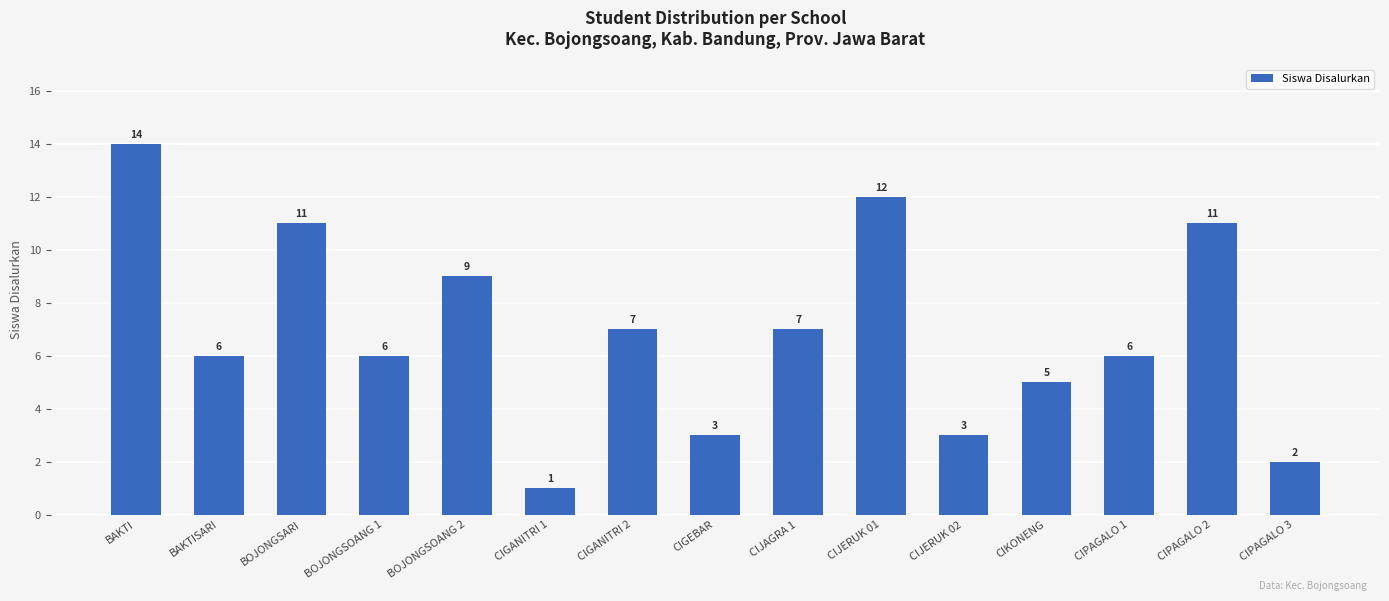

True or false: the data shows 1 at CIGEBAR.

False